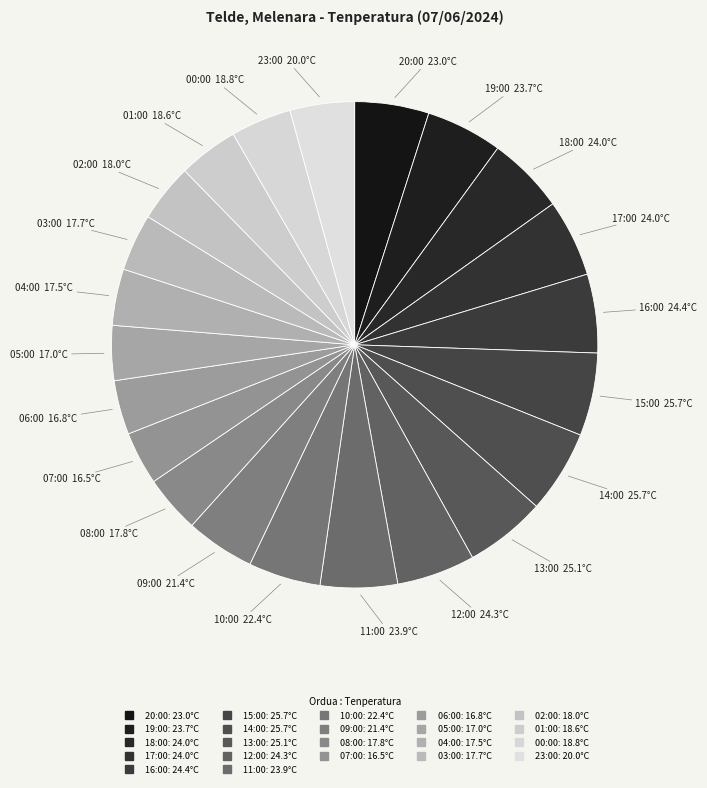

How many slices are in this pie chart?

22